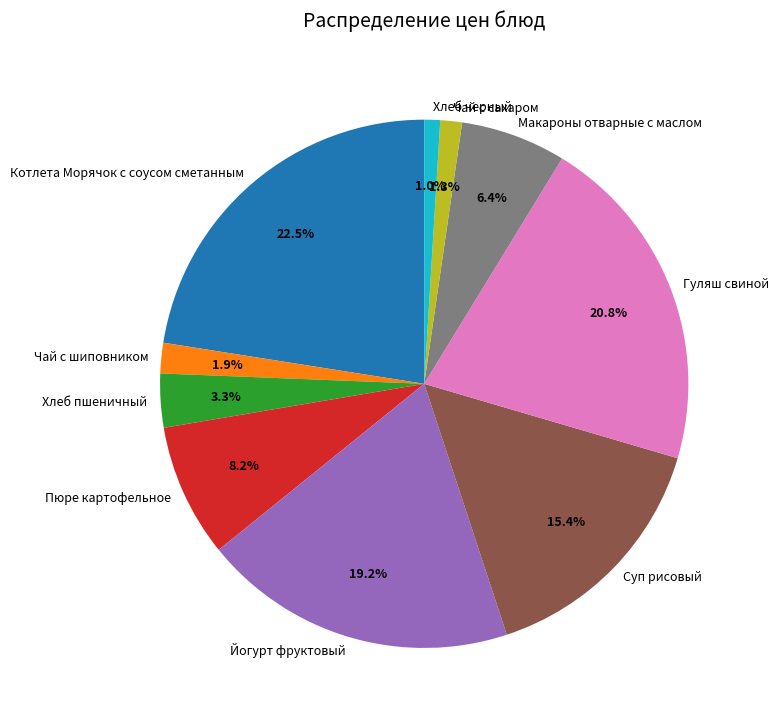

Is there a majority slice in this chart?

No